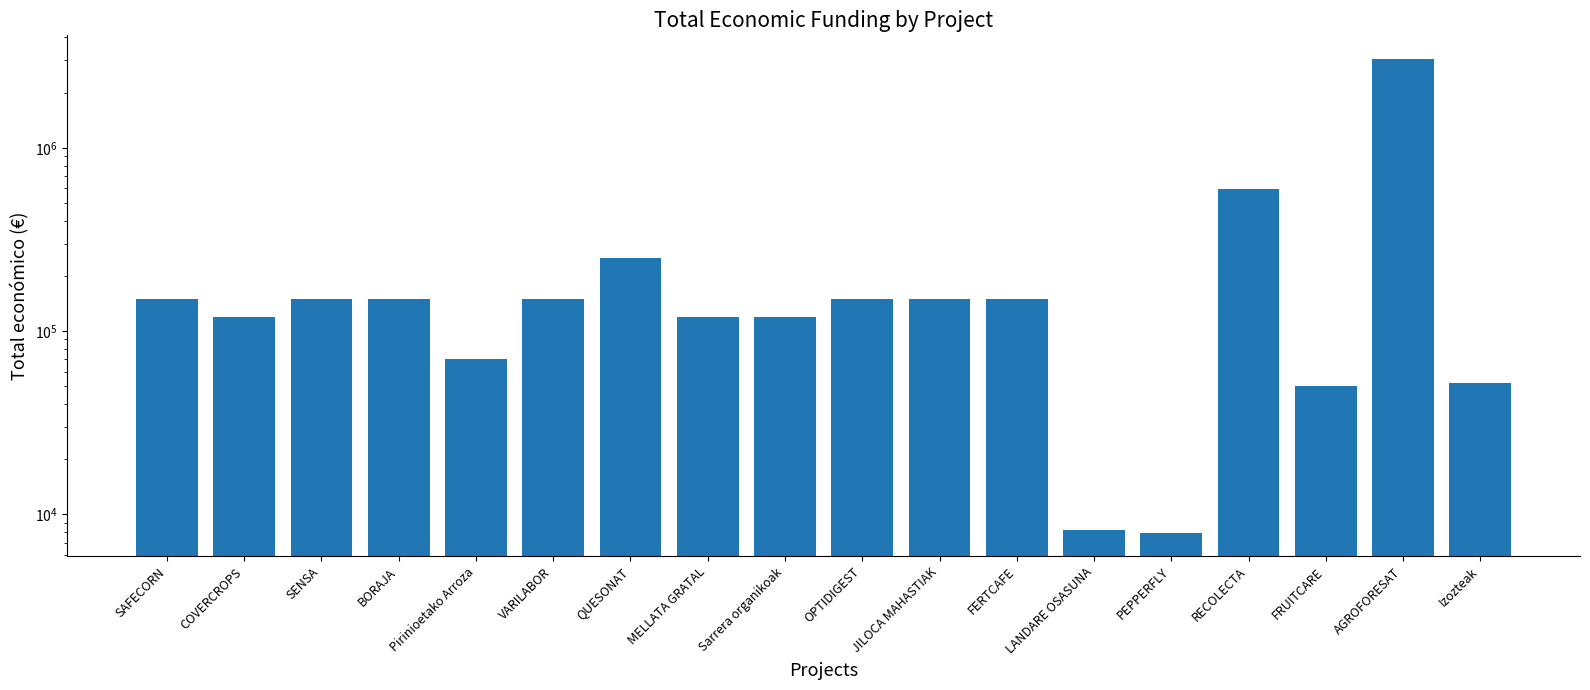

The value at BORAJA is 150000. True or false?

True